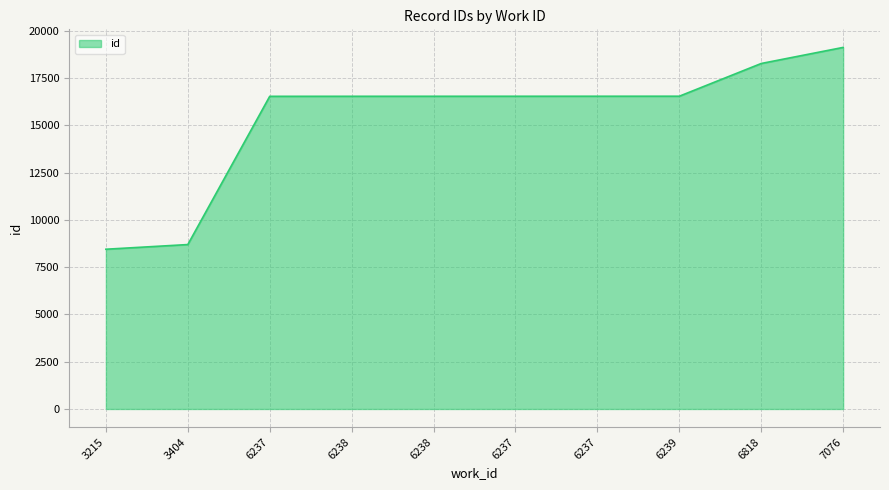

Is this an area chart (filled region under the line)?

Yes